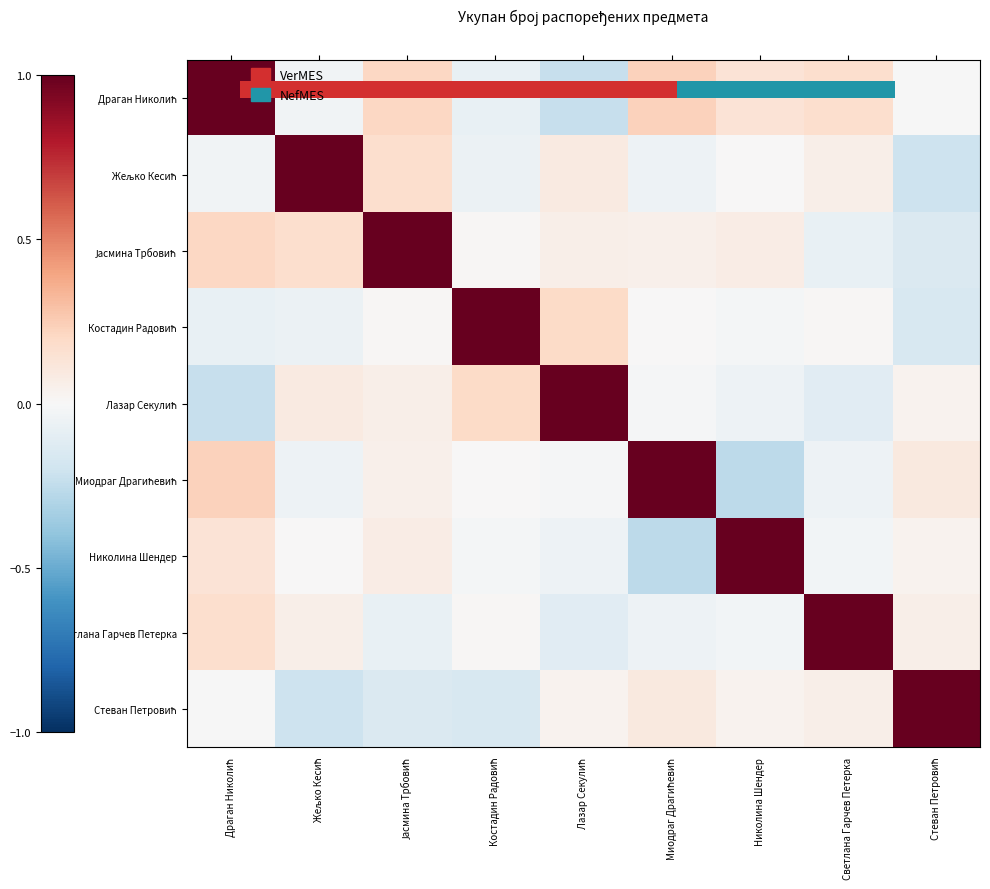

How many data points in Миодраг Драгићевић are less than 0?

4